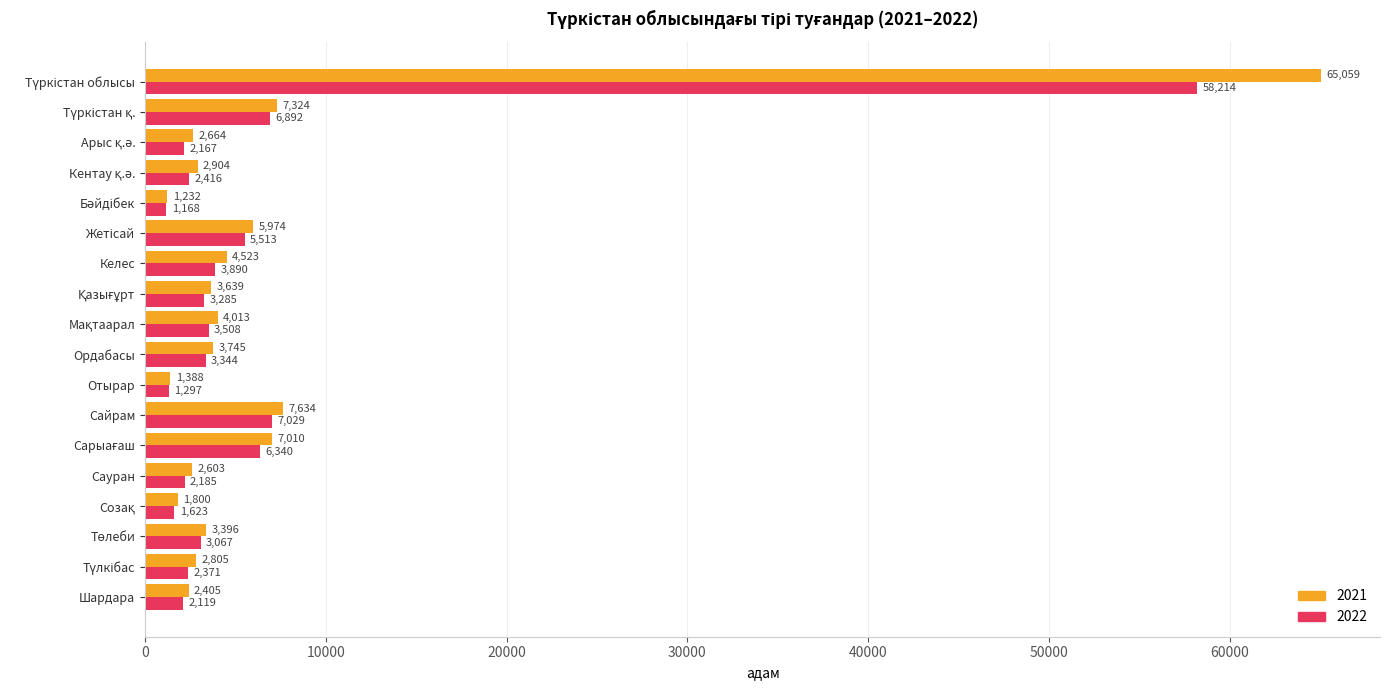

What is the maximum value shown in the chart?

65059